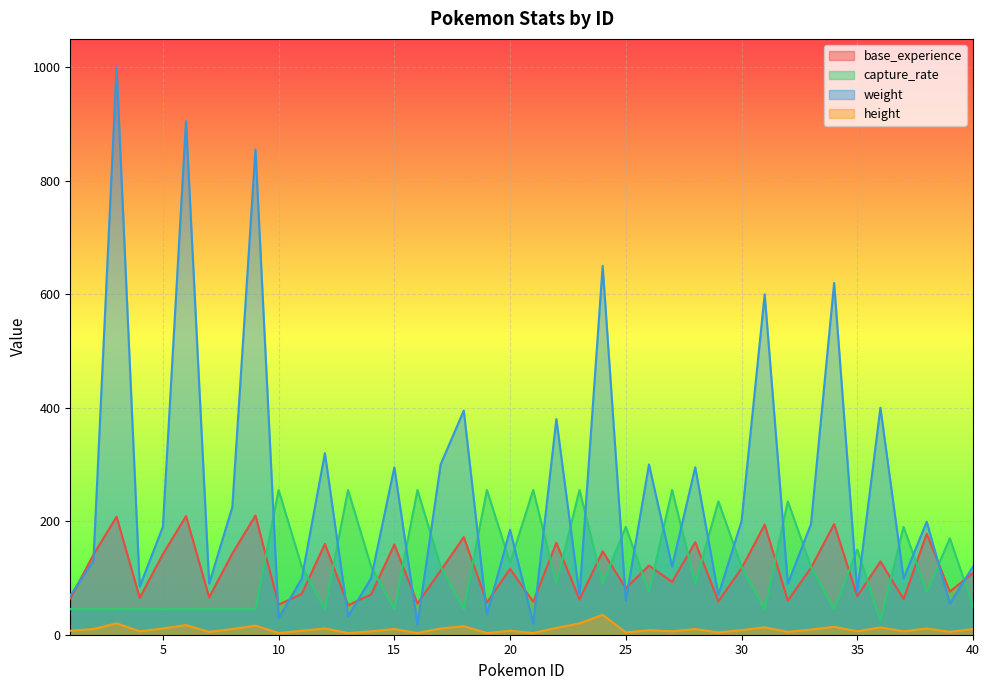

What are all the series names shown in the legend?

base_experience, capture_rate, weight, height